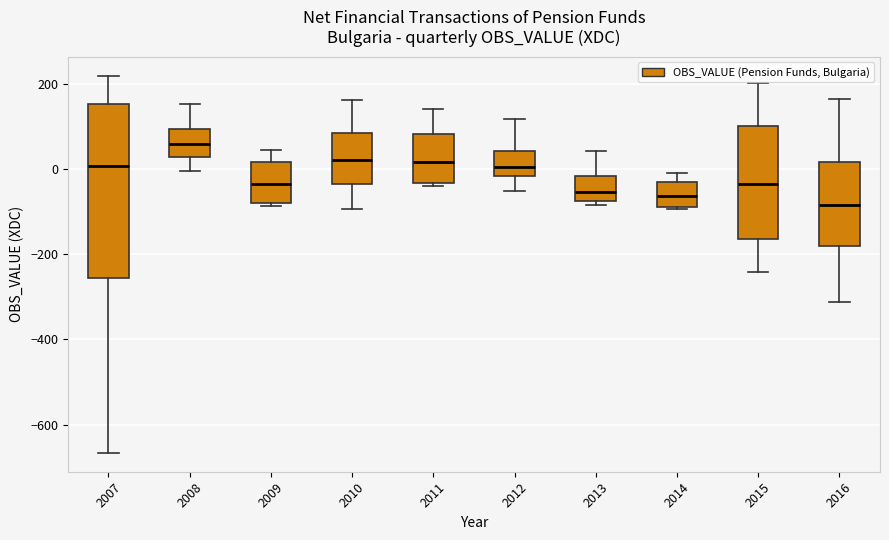

Comparing the boxes themselves (not the whiskers), which one is the tallest?

2007